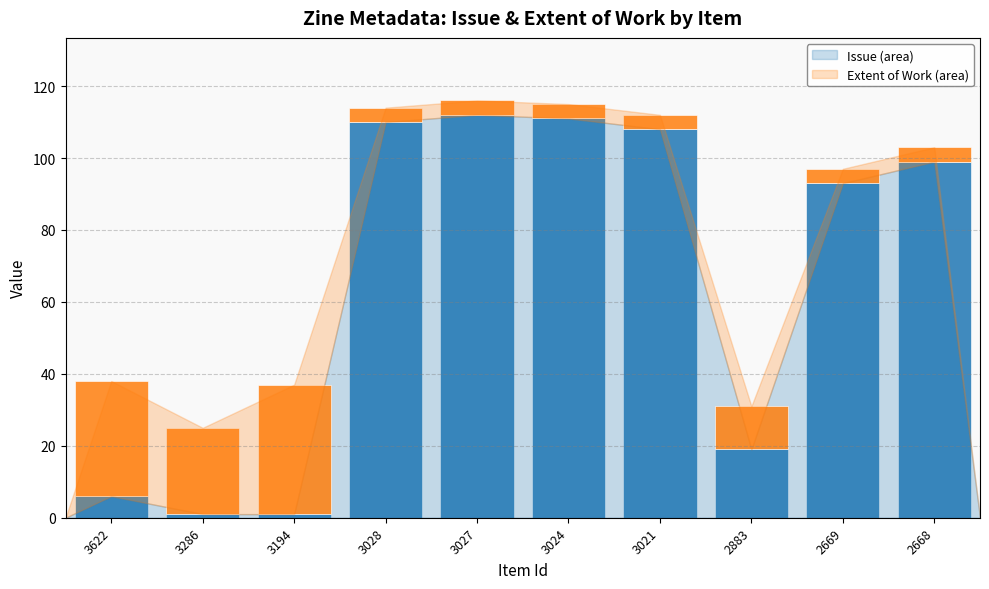

What is the total value across all series at 2883?

31